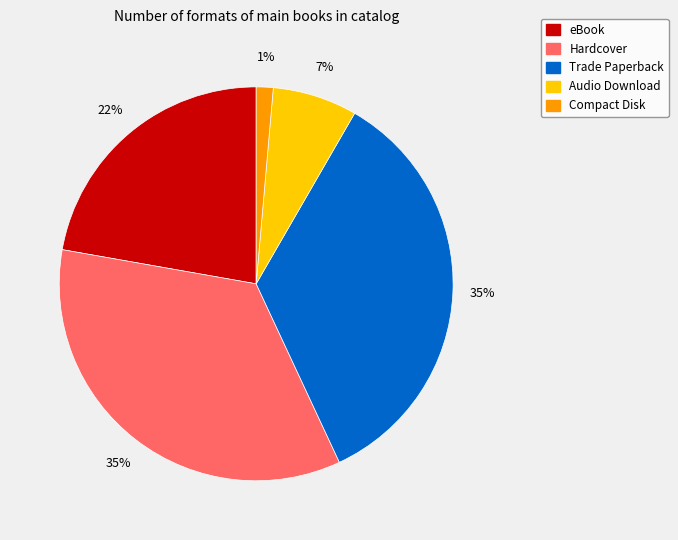

How many slices are in this pie chart?

5